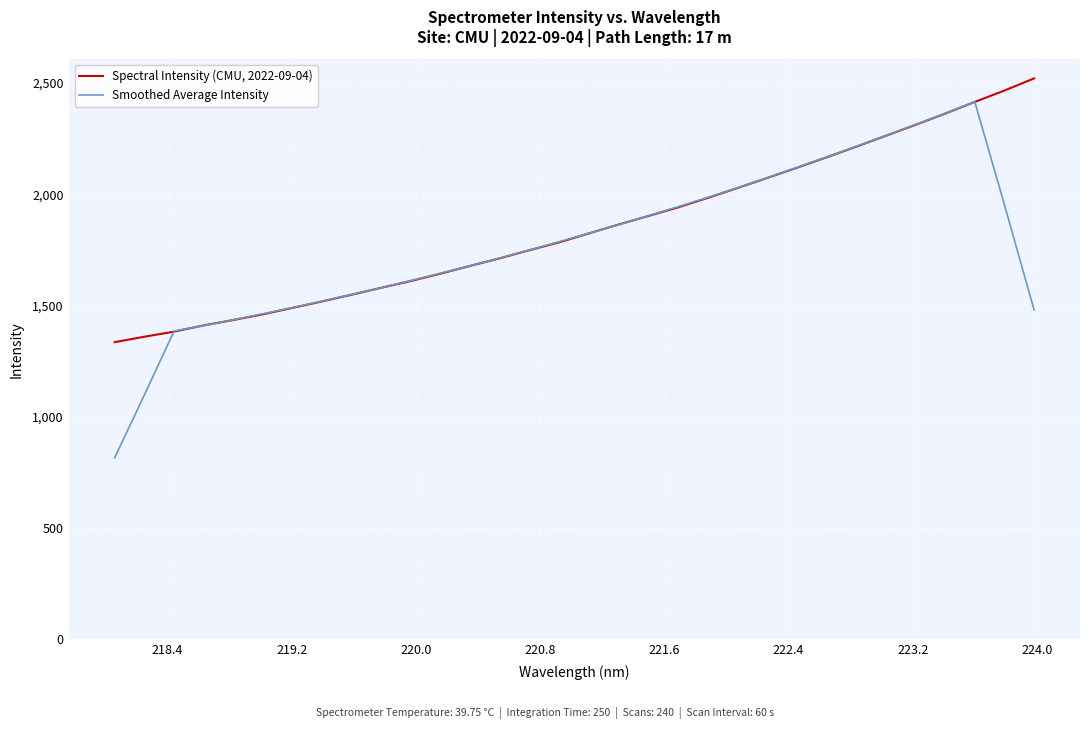

What is the highest value of the Spectral Intensity (CMU, 2022-09-04) series?

2520.9